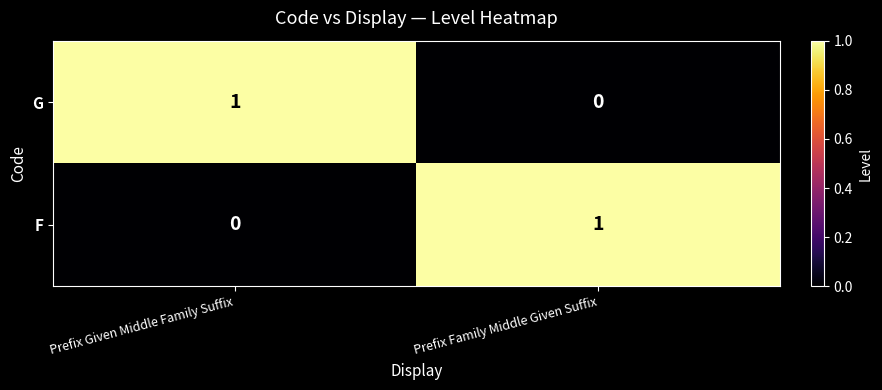

At how many categories does at least one series exceed 0?

2